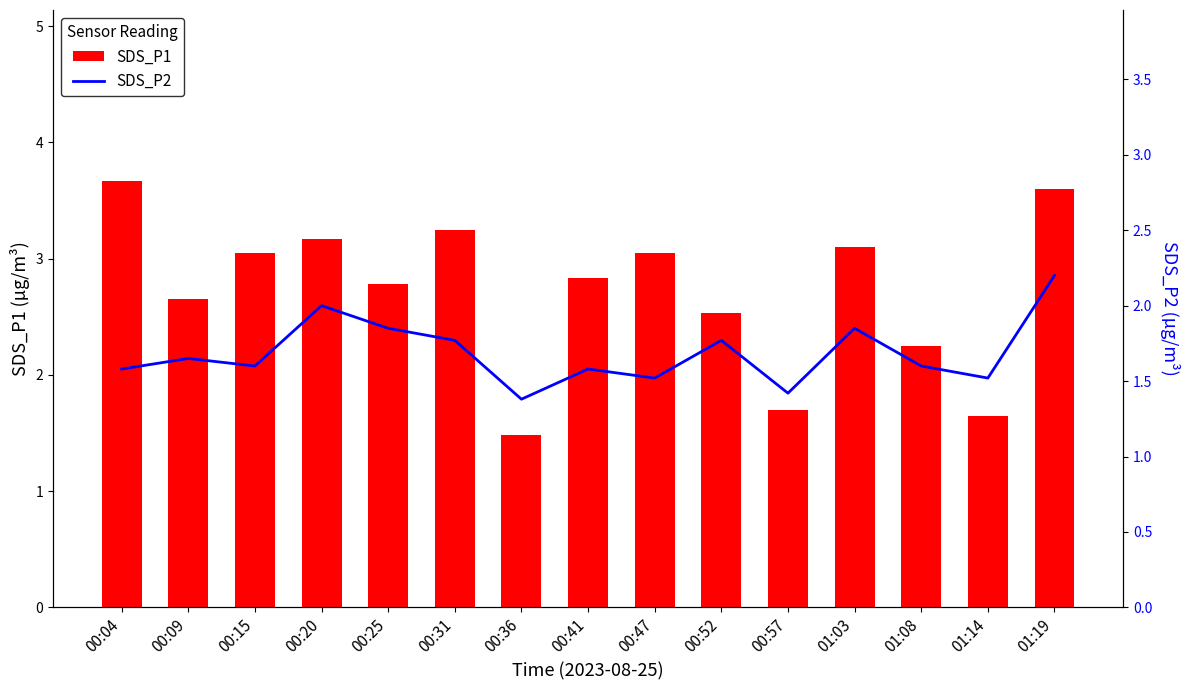

Between 00:52 and 00:04, which is larger?

00:04